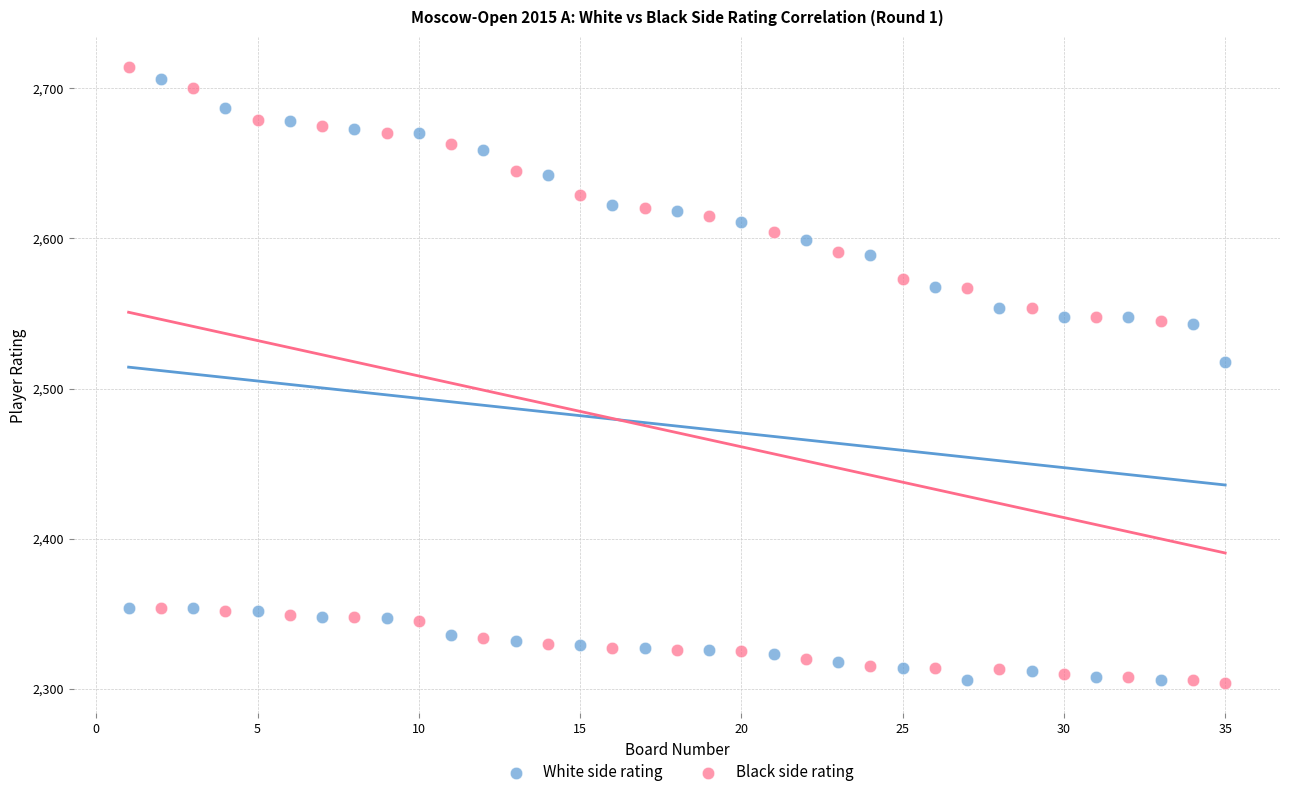

In the White side rating series, what Y value is closest to 2506?

2518